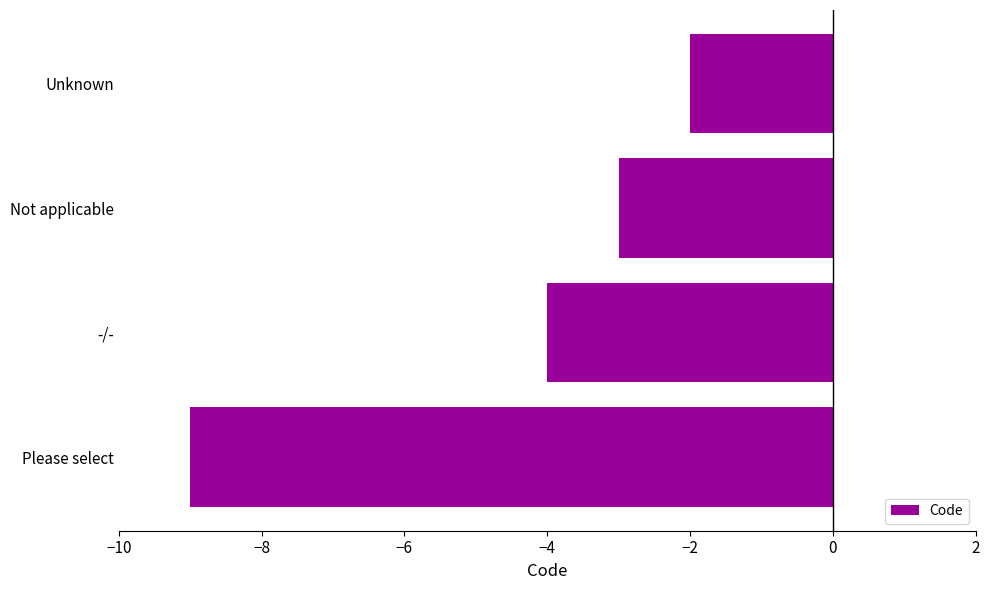

What is the smallest value displayed?

-9